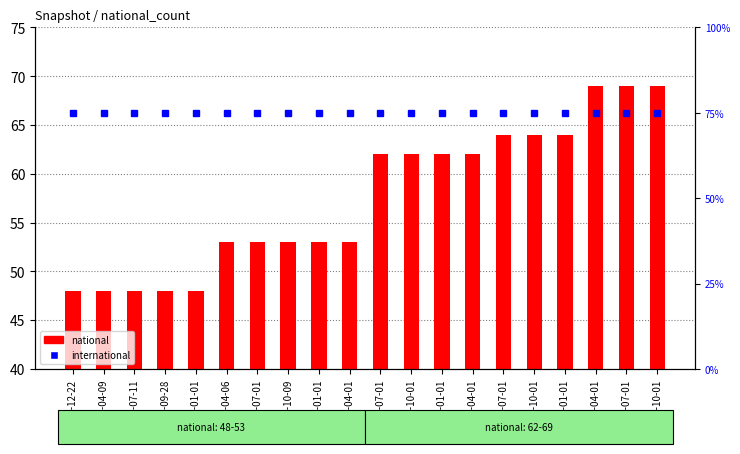

Which series changed the most between 2019-10-09 and 2022-07-01?

national